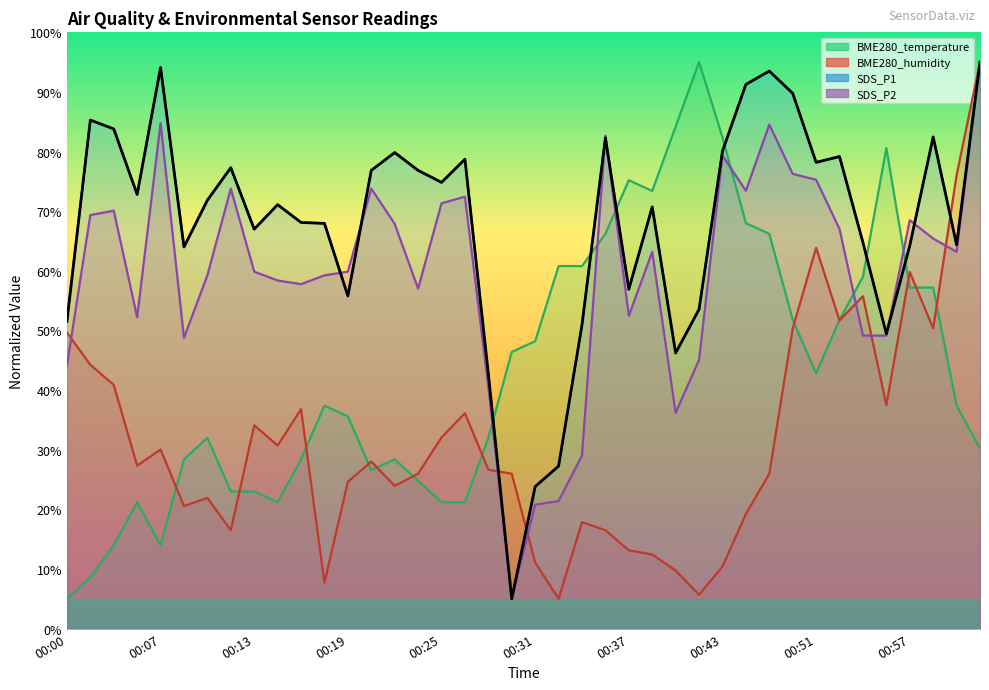

Rank the series by their average value, from lowest to highest.

BME280_humidity, BME280_temperature, SDS_P2, SDS_P1